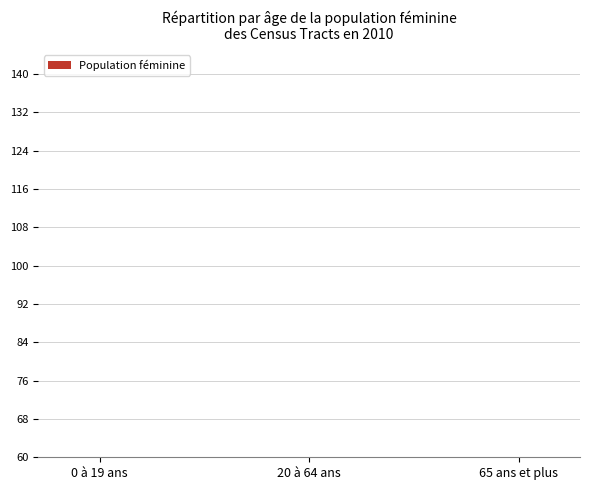

What is the value of the 2nd bar from the left?

4.6